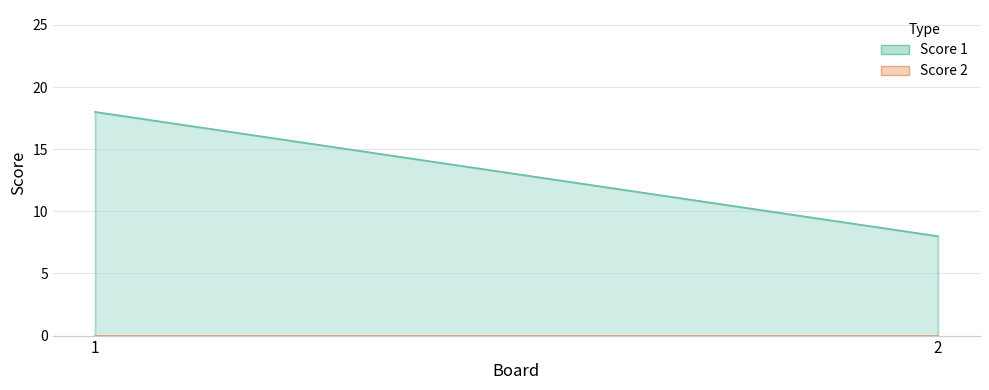

At 1, list the series in order from smallest to largest.

Score 2, Score 1